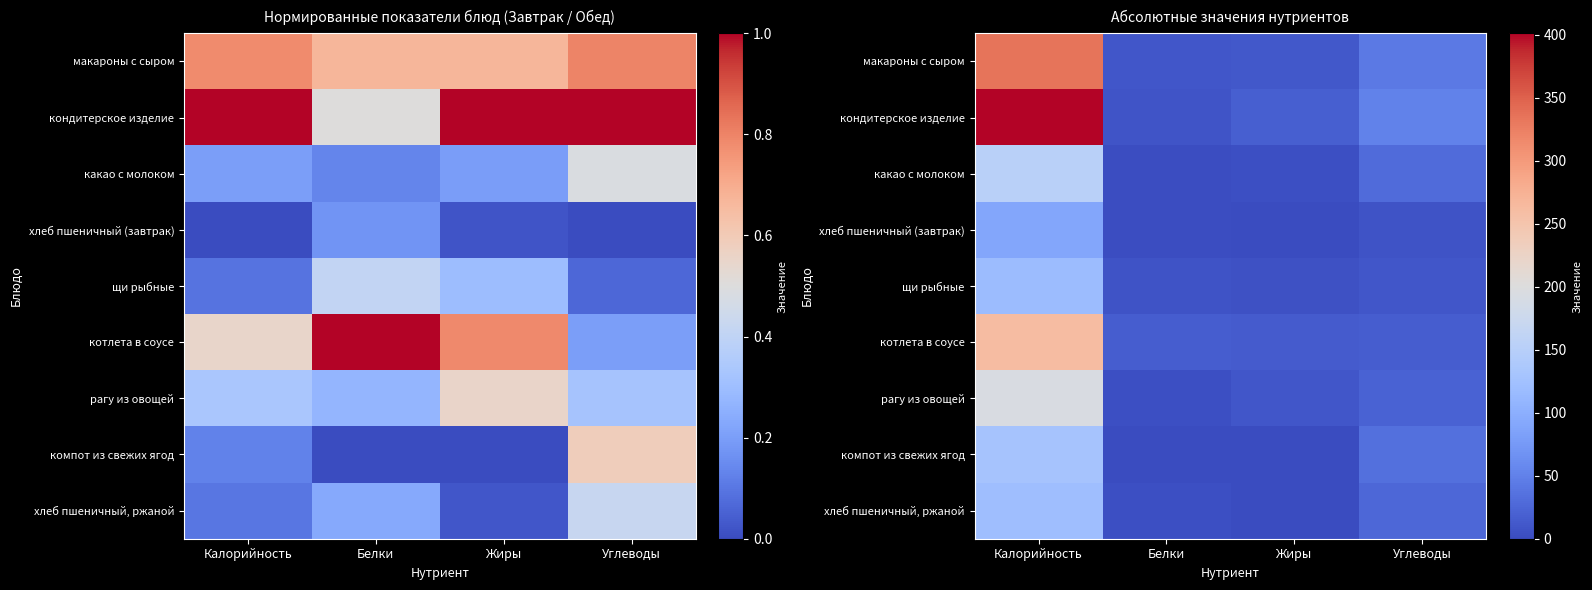

List the labels in order of кондитерское изделие value, smallest first.

Белки, Жиры, Углеводы, Калорийность